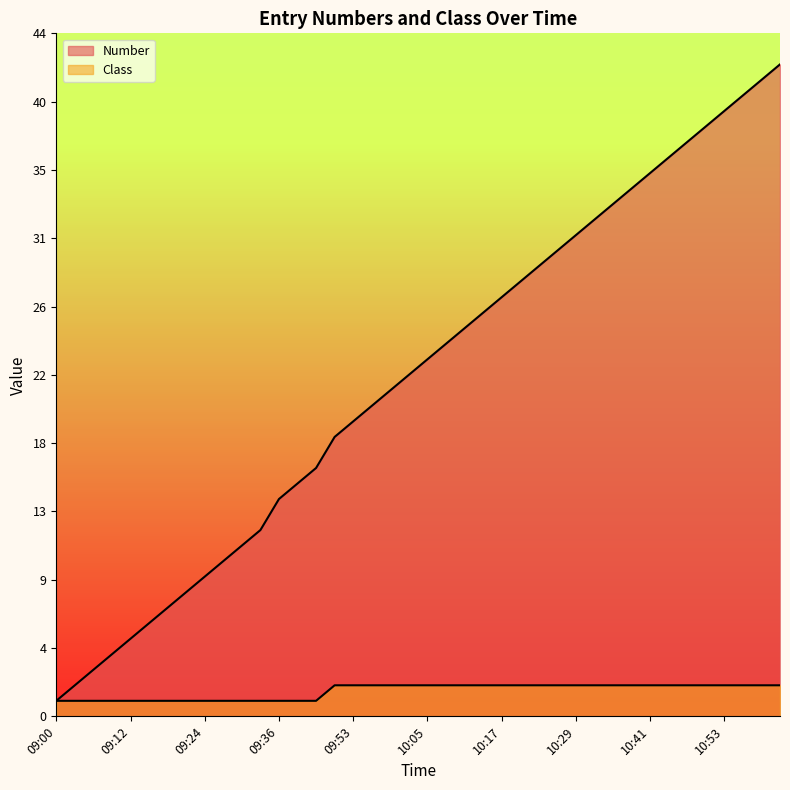

At 11:02, list the series in order from smallest to largest.

Class, Number